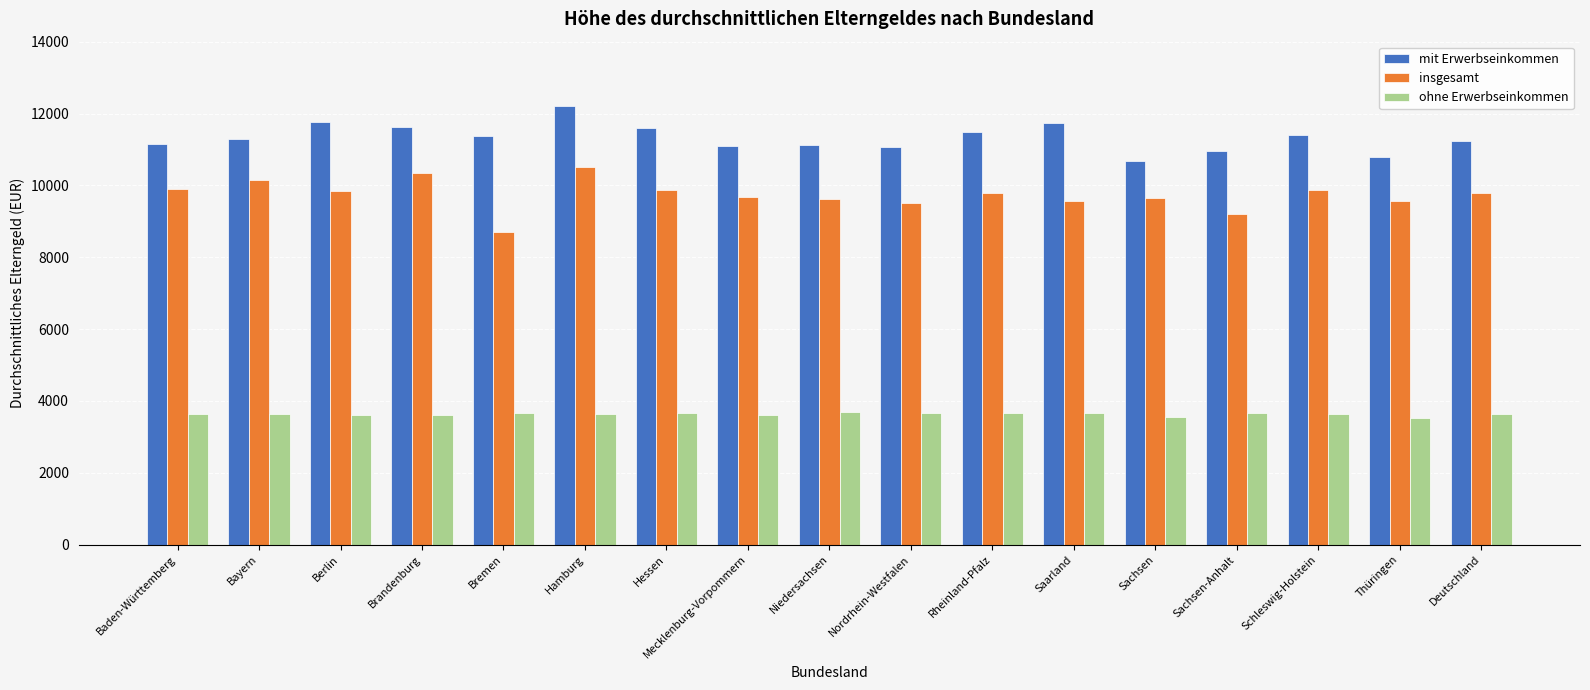

What is the smallest value displayed?

3529